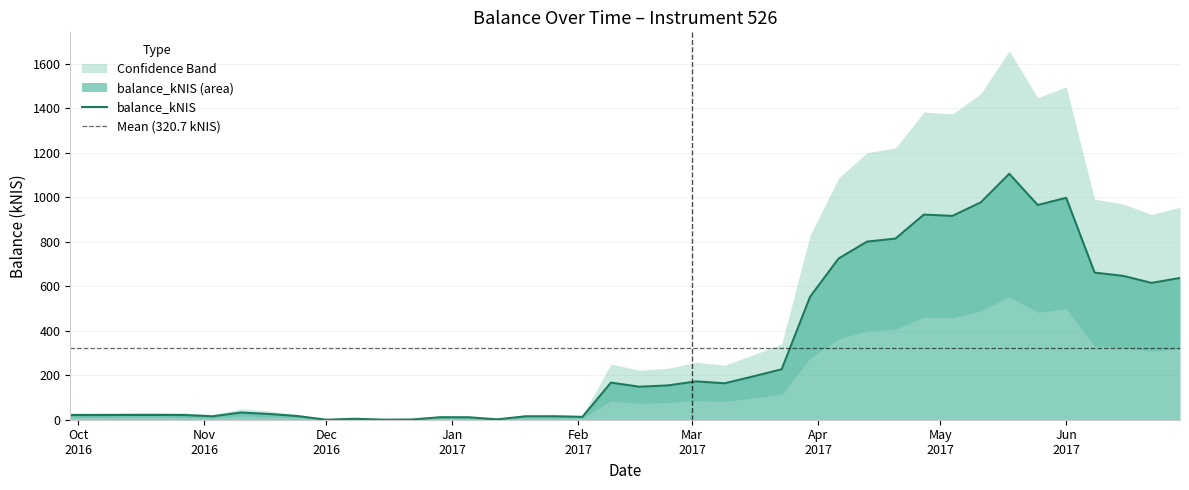

Reading right to left, what are all the values shown in this chart?

balance_kNIS: 636.9	614.8	646.5	660.9	997.3	964.8	1105.2	976.8	915.9	921.9	813.9	800.3	724.2	552.5	226.6	194.6	163.7	172.1	154.2	148.3	166.8	12.9	15.5	15.4	1.6	11.0	11.2	0.9	0.3	4.3	0.0	16.2	25.6	32.3	15.4	21.0	21.4	21.4	20.9	20.9
balance_lower: 318.4	307.4	323.2	330.5	498.6	482.4	552.6	488.4	457.9	460.9	406.9	400.1	362.1	276.2	113.3	97.3	81.8	86.1	77.1	74.1	83.4	6.5	7.8	7.7	0.8	5.5	5.6	0.5	0.1	2.1	0.0	8.1	12.8	16.1	7.7	10.5	10.7	10.7	10.4	10.5
balance_upper: 955.3	922.1	969.7	991.4	1495.9	1447.2	1657.9	1465.2	1373.8	1382.8	1220.8	1200.5	1086.2	828.7	339.9	291.9	245.5	258.2	231.3	222.4	250.2	19.3	23.2	23.1	2.5	16.6	16.8	1.4	0.4	6.4	0.0	24.3	38.4	48.4	23.1	31.5	32.1	32.0	31.3	31.4